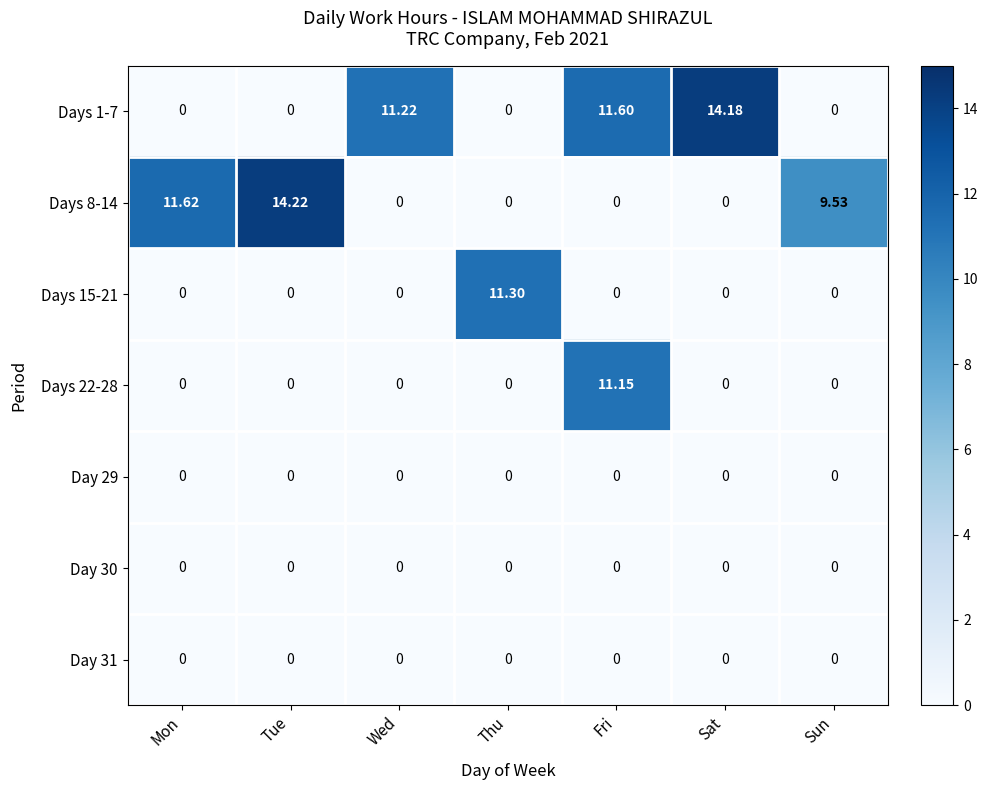

At which category is the sum across all series the highest?

Fri